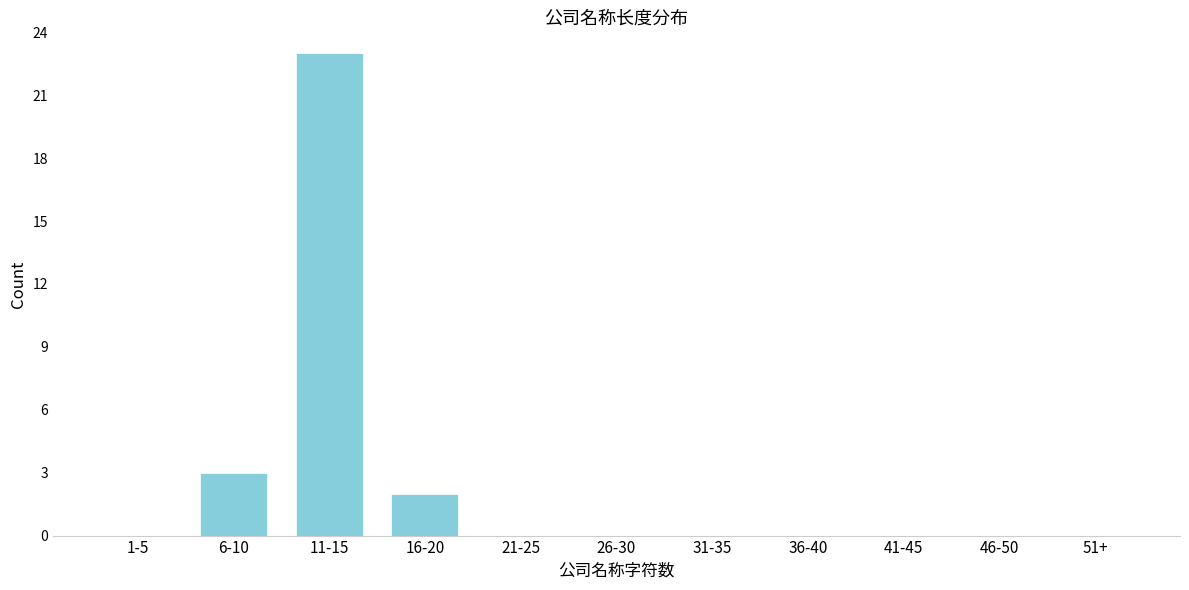

Reading left to right, extract all data points from this chart.

1-5=0	6-10=3	11-15=23	16-20=2	21-25=0	26-30=0	31-35=0	36-40=0	41-45=0	46-50=0	51+=0